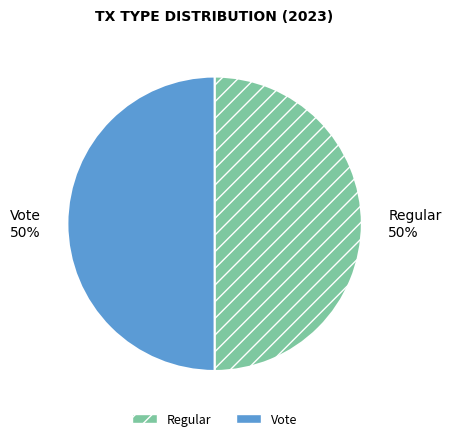

Approximately how many times larger is the value at Vote compared to Regular?

1.0